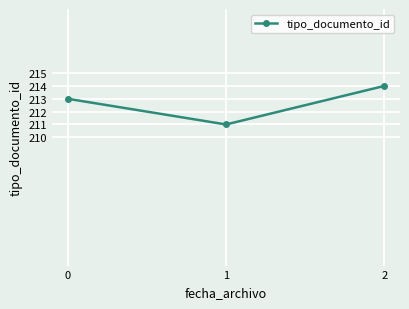

Which label corresponds to the largest value in the chart?

2